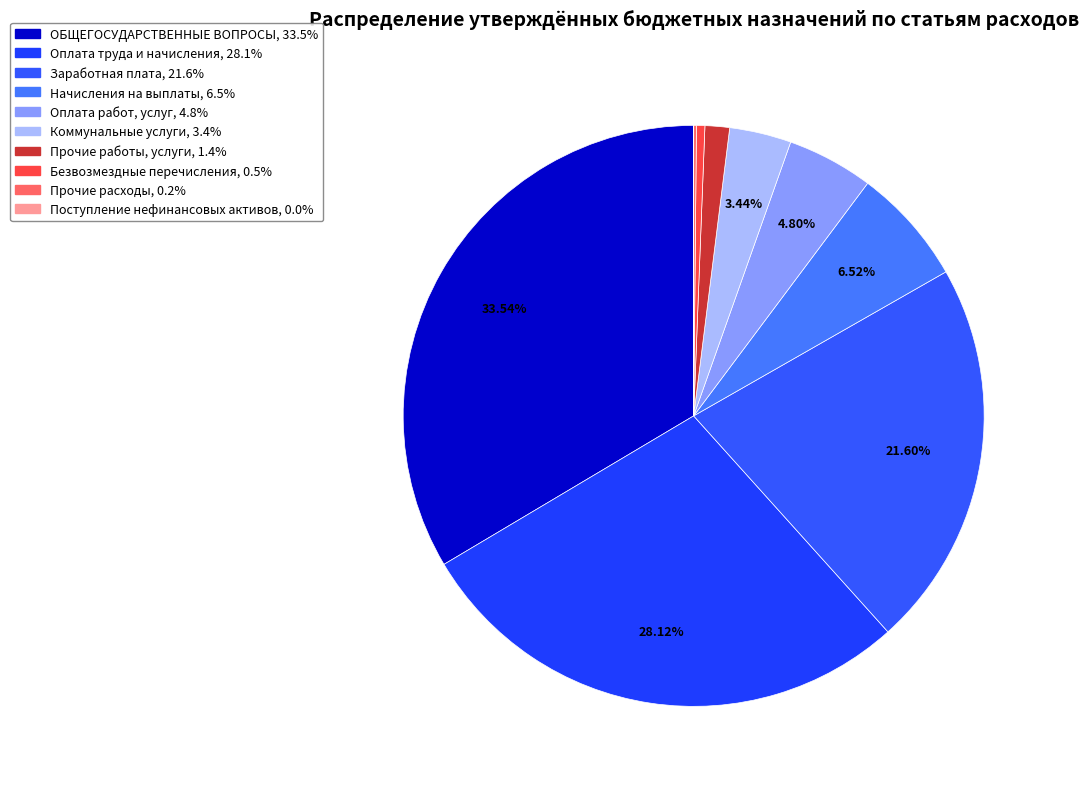

To the nearest percent, what is the combined percentage of ОБЩЕГОСУДАРСТВЕННЫЕ ВОПРОСЫ and Заработная плата?

55%